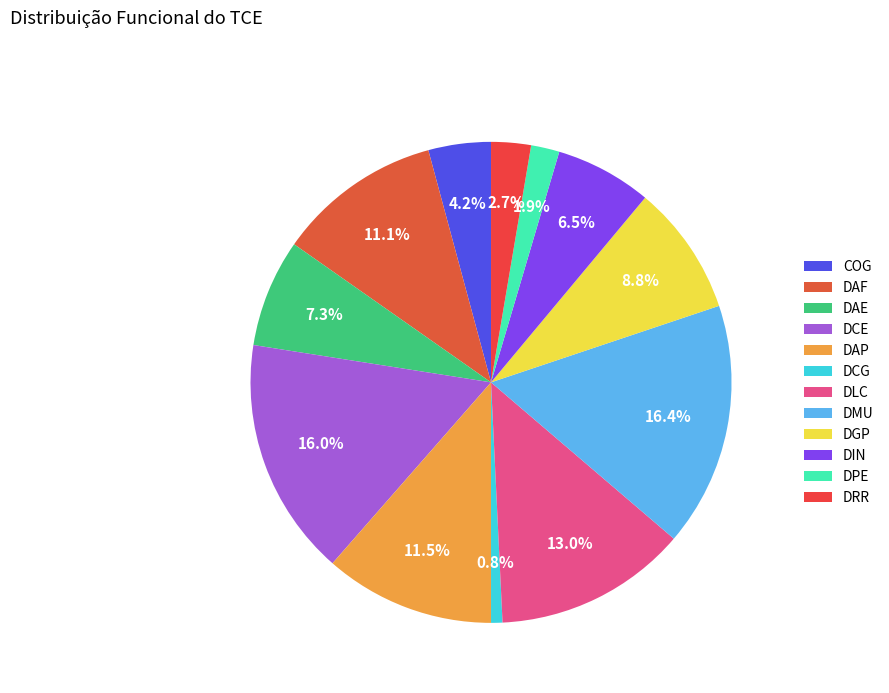

Is there a majority slice in this chart?

No